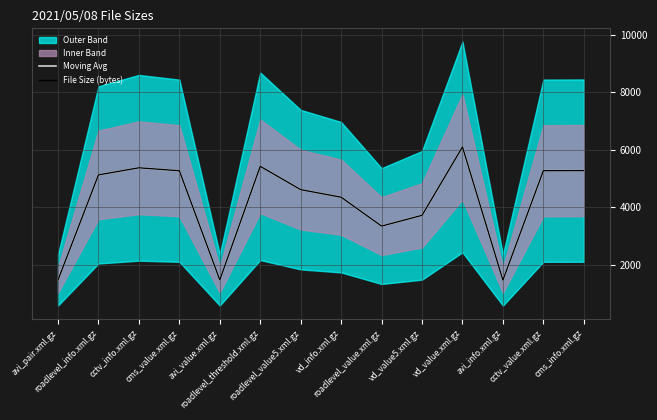

Between roadlevel_threshold.xml.gz and vd_value.xml.gz, which series saw the biggest shift?

Moving Avg